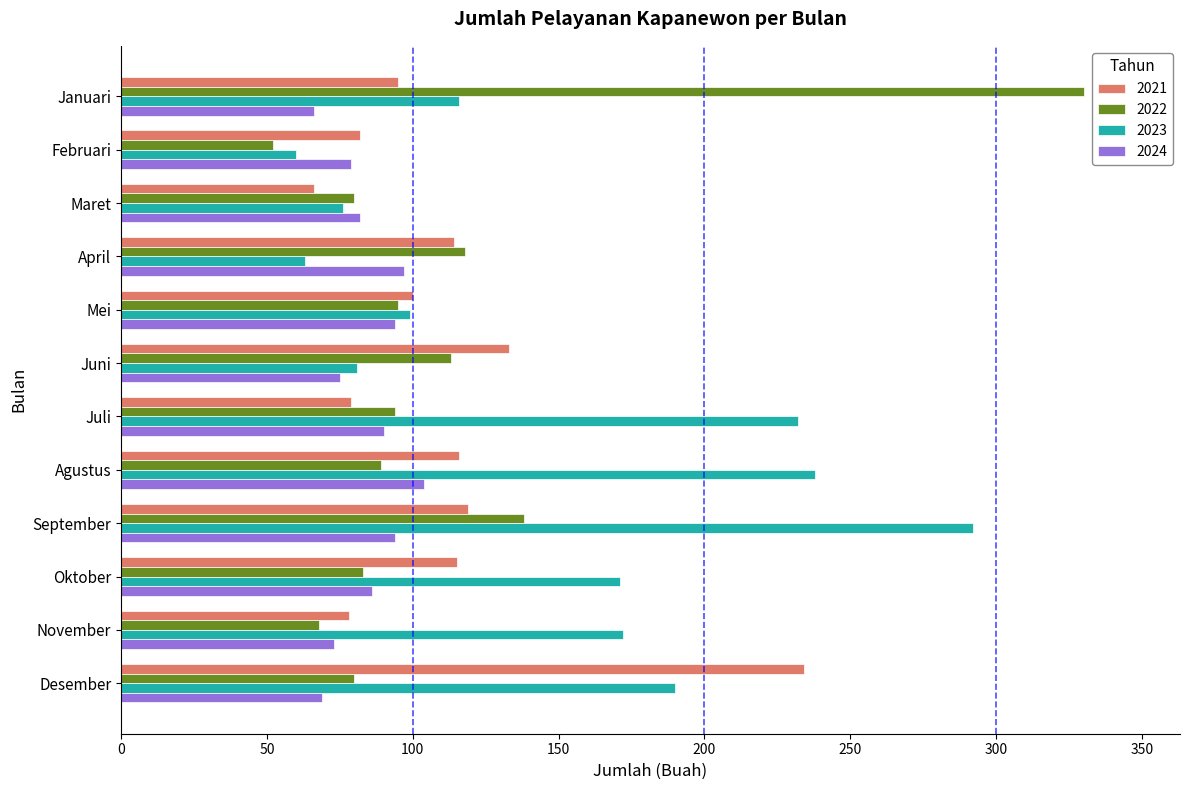

Which series has the largest total across all categories?

2023